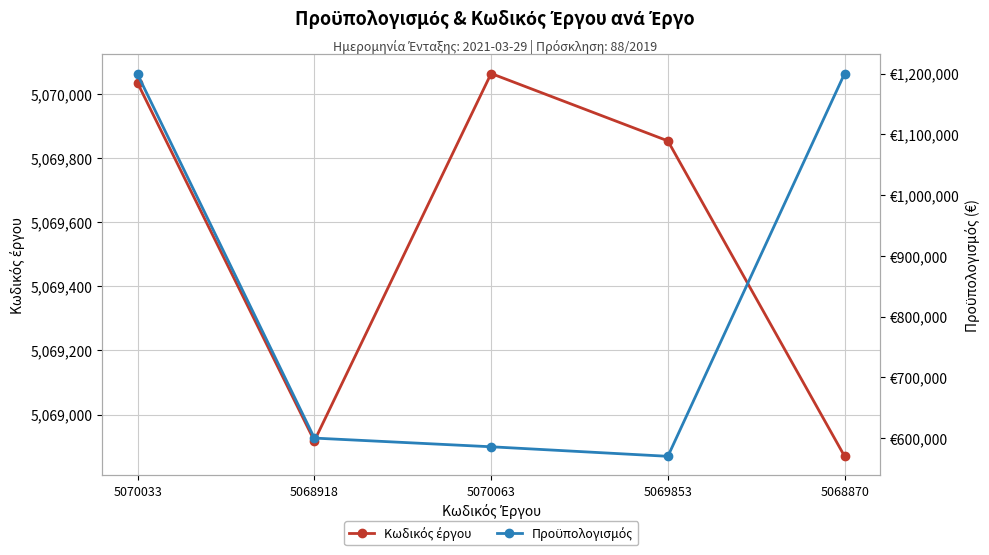

Is the value of Προϋπολογισμός at 5068918 greater than the value of Κωδικός έργου at 5070063?

No